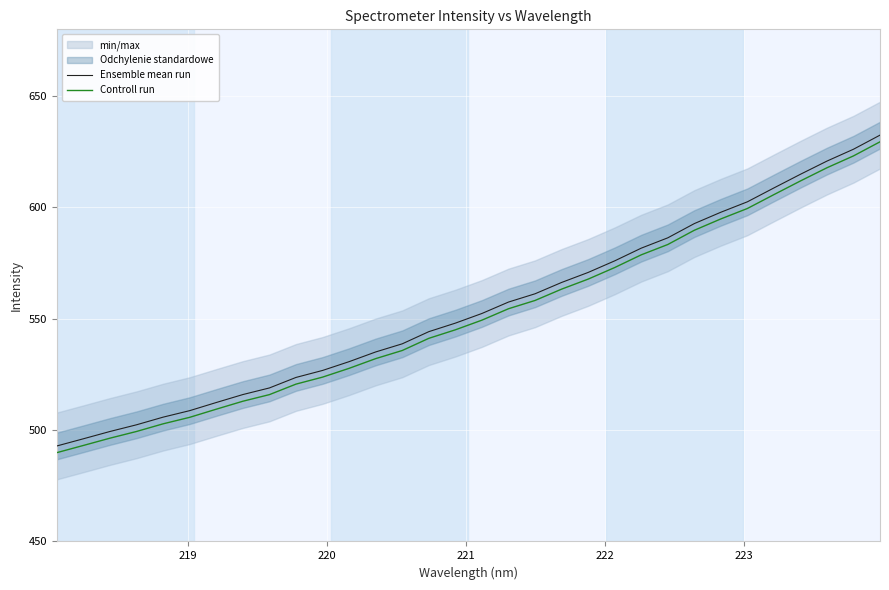

What is the minimum value for Controll run?

489.9